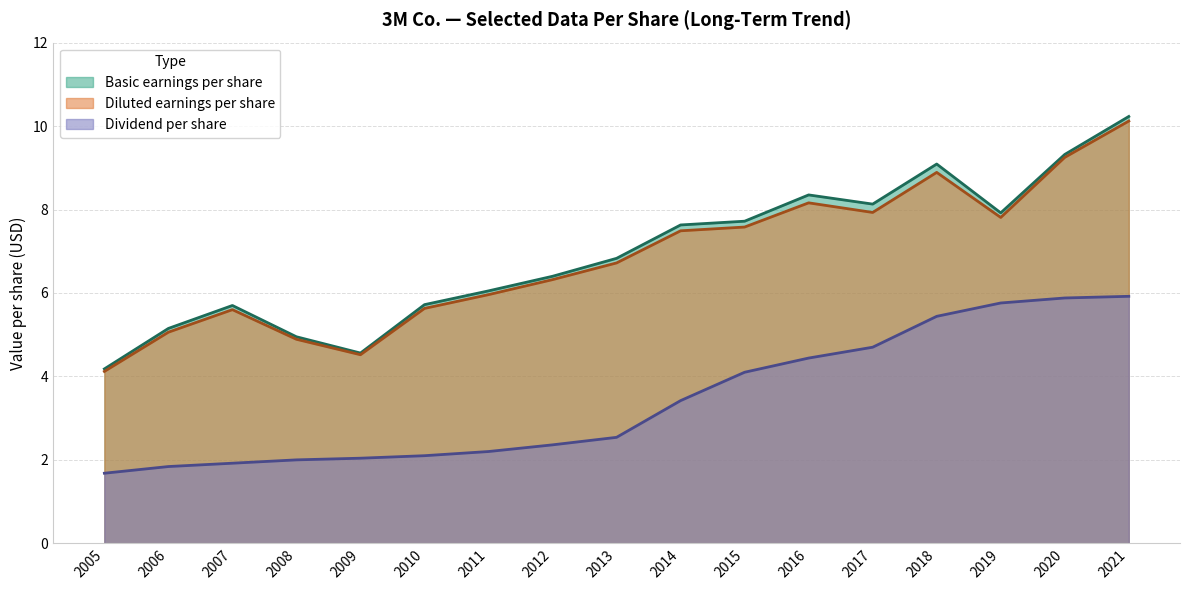

At 2010, list the series in order from smallest to largest.

Dividend per share, Diluted earnings per share, Basic earnings per share